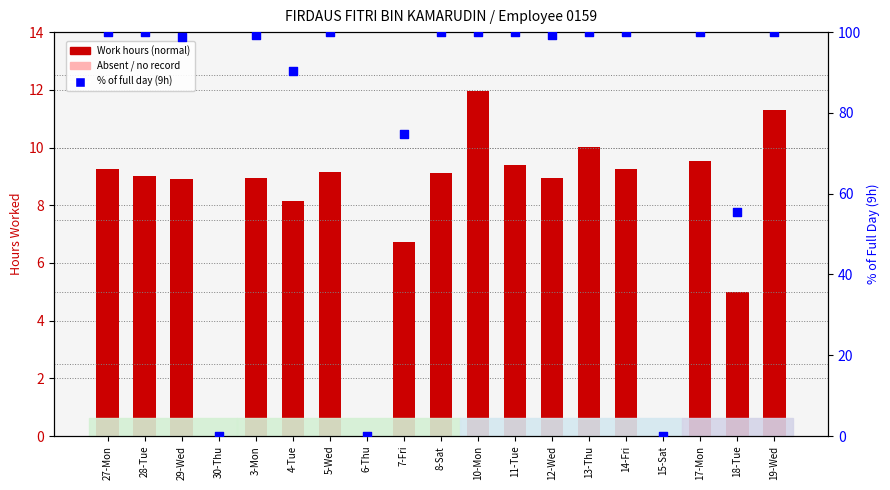

Which series has the largest total across all categories?

% of Full Day